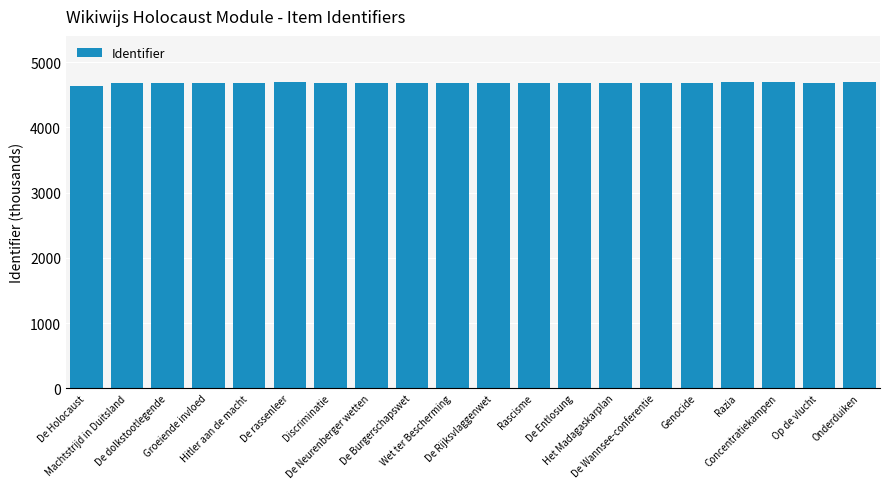

What is the smallest value displayed?

4627.5